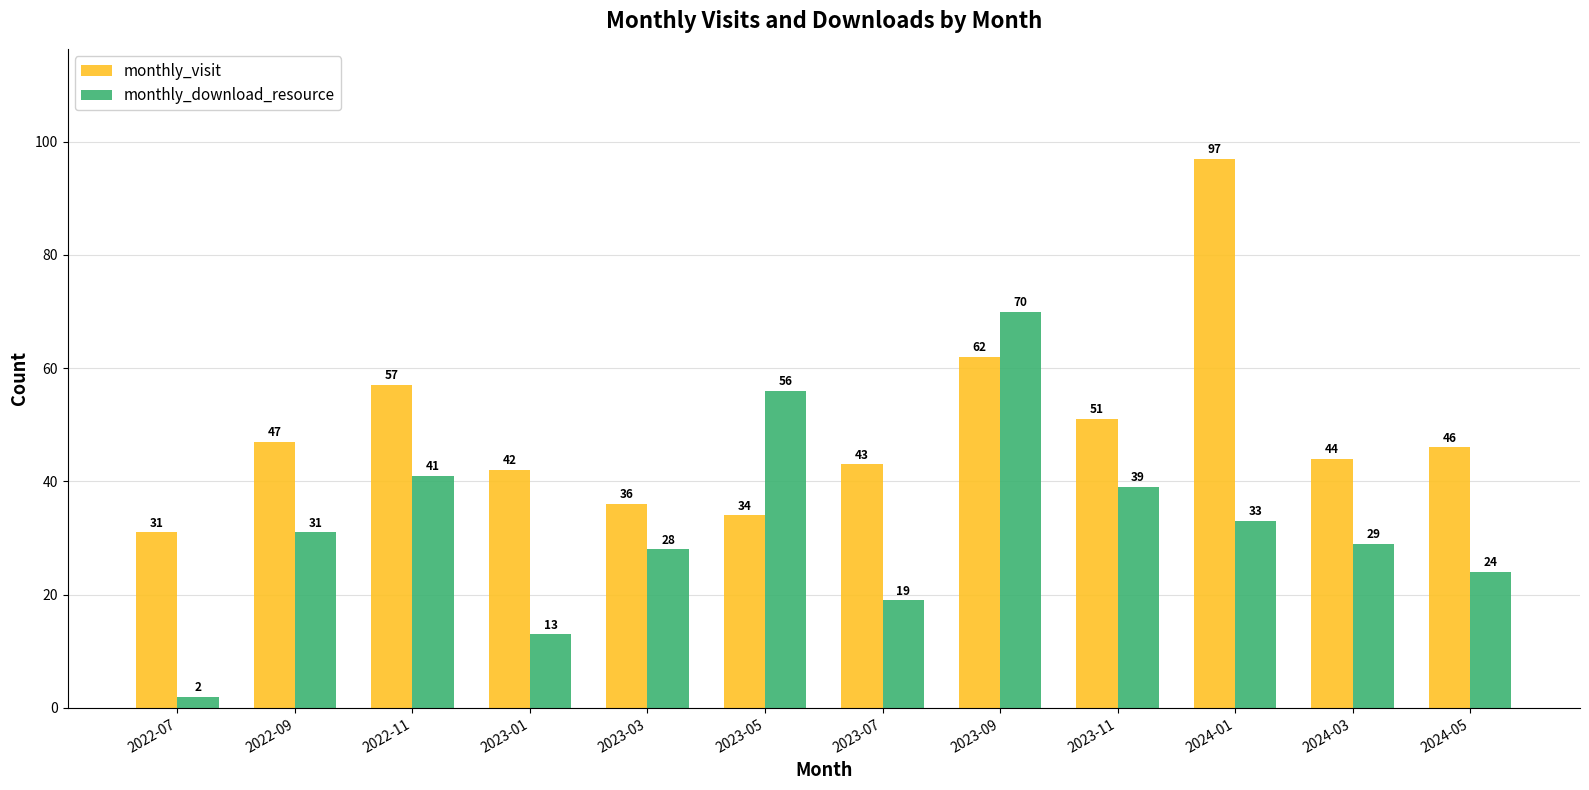

Which series has the widest spread of values?

monthly_download_resource